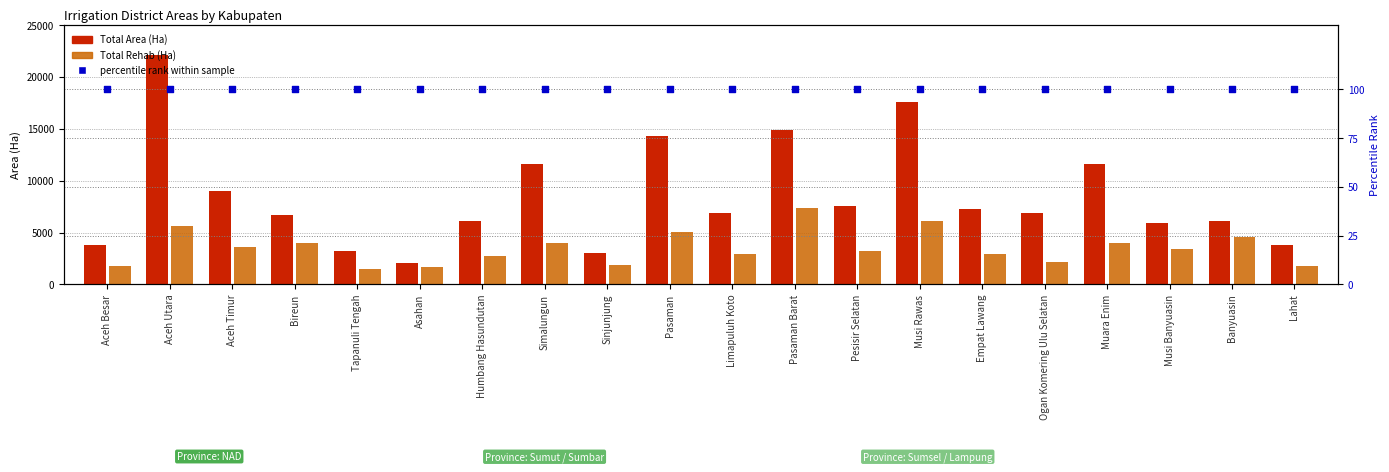

What is the total value across all series at Banyuasin?

10753.0